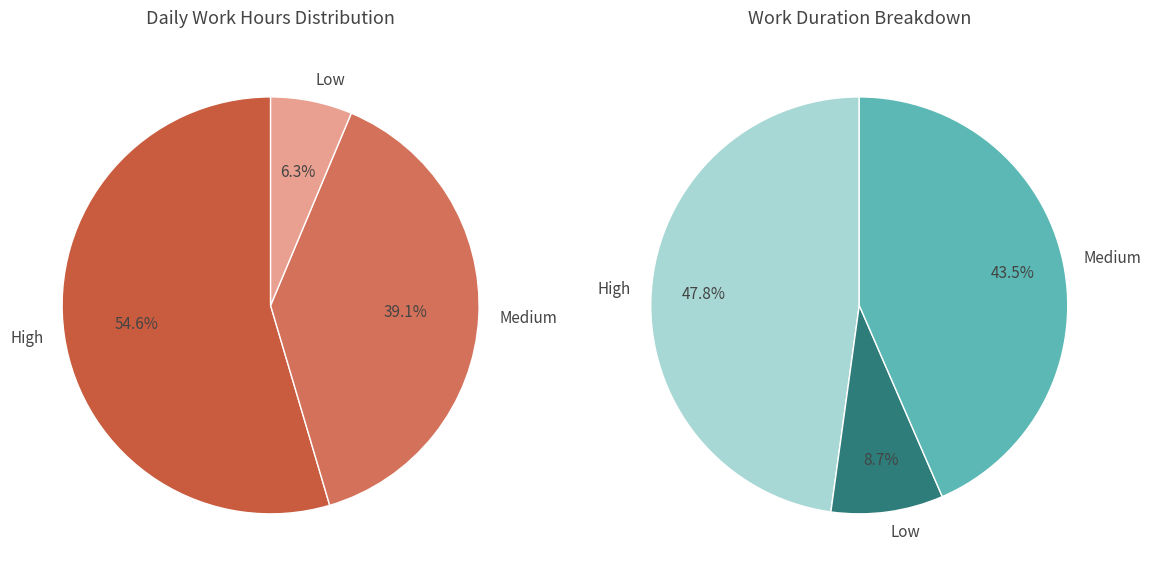

The 22 slice represents 1% of the pie. True or false?

False